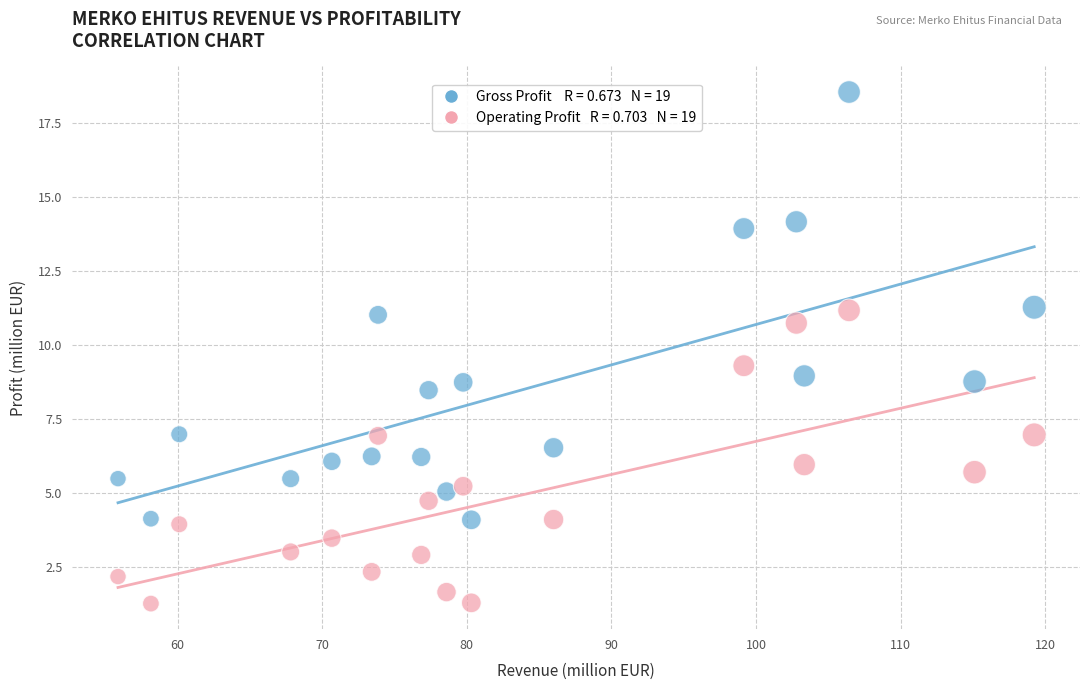

Across all data points, what is the range of X values (max minus min)?

63.4